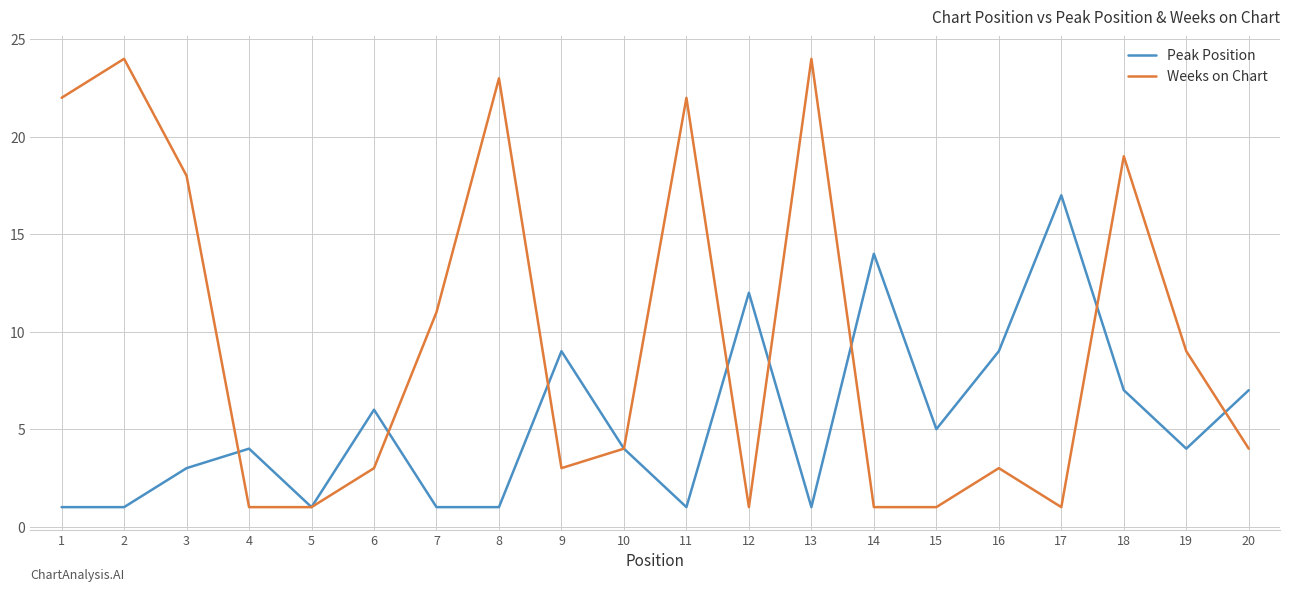

Reading right to left, what are all the values shown in this chart?

Peak Position: 7	4	7	17	9	5	14	1	12	1	4	9	1	1	6	1	4	3	1	1
Weeks on Chart: 4	9	19	1	3	1	1	24	1	22	4	3	23	11	3	1	1	18	24	22